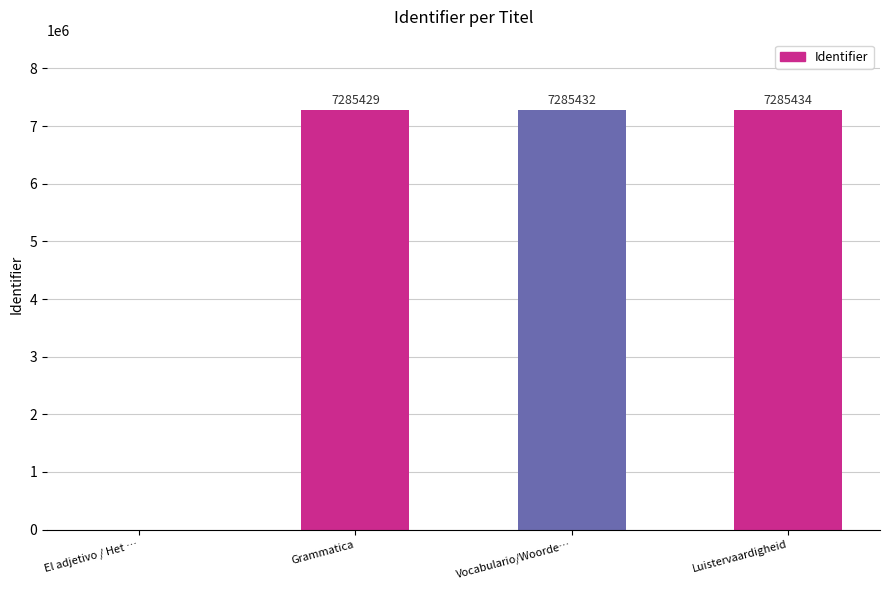

The value at El adjetivo / Het … is 0. True or false?

True